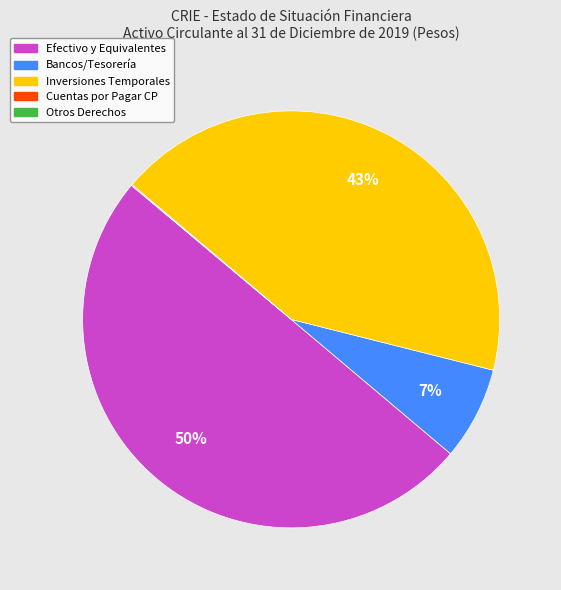

To the nearest percent, what is the average slice percentage?

20%